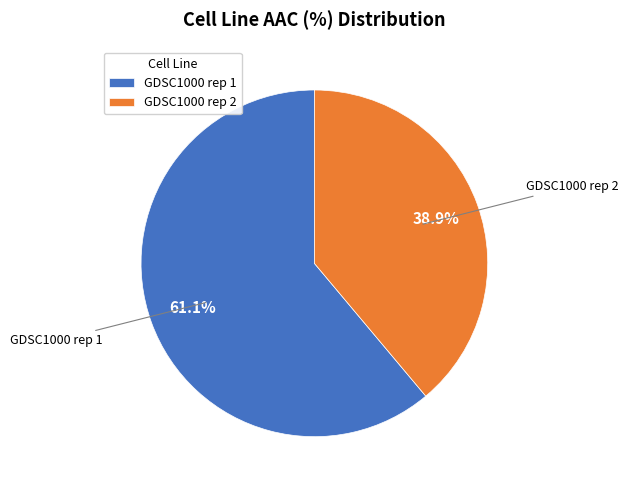

Between GDSC1000 rep 2 and GDSC1000 rep 1, which is larger?

GDSC1000 rep 1